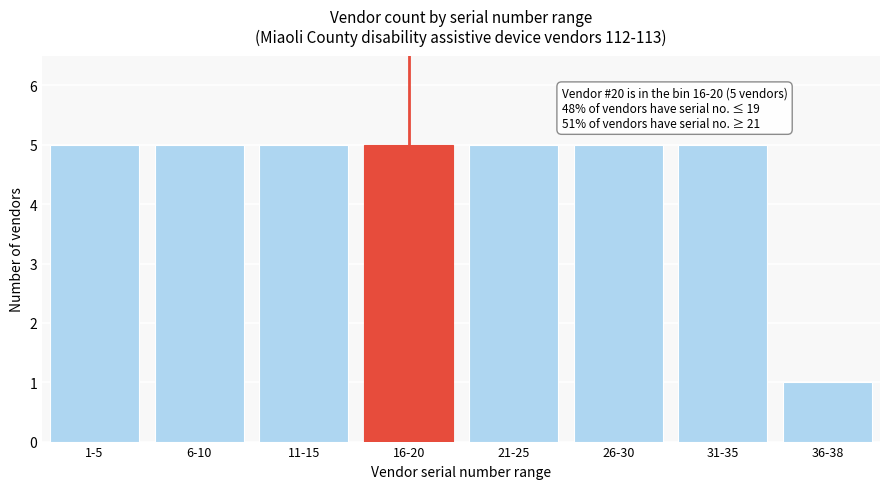

Reading left to right, what are all the values shown in this chart?

1-5=5	6-10=5	11-15=5	16-20=5	21-25=5	26-30=5	31-35=5	36-38=1